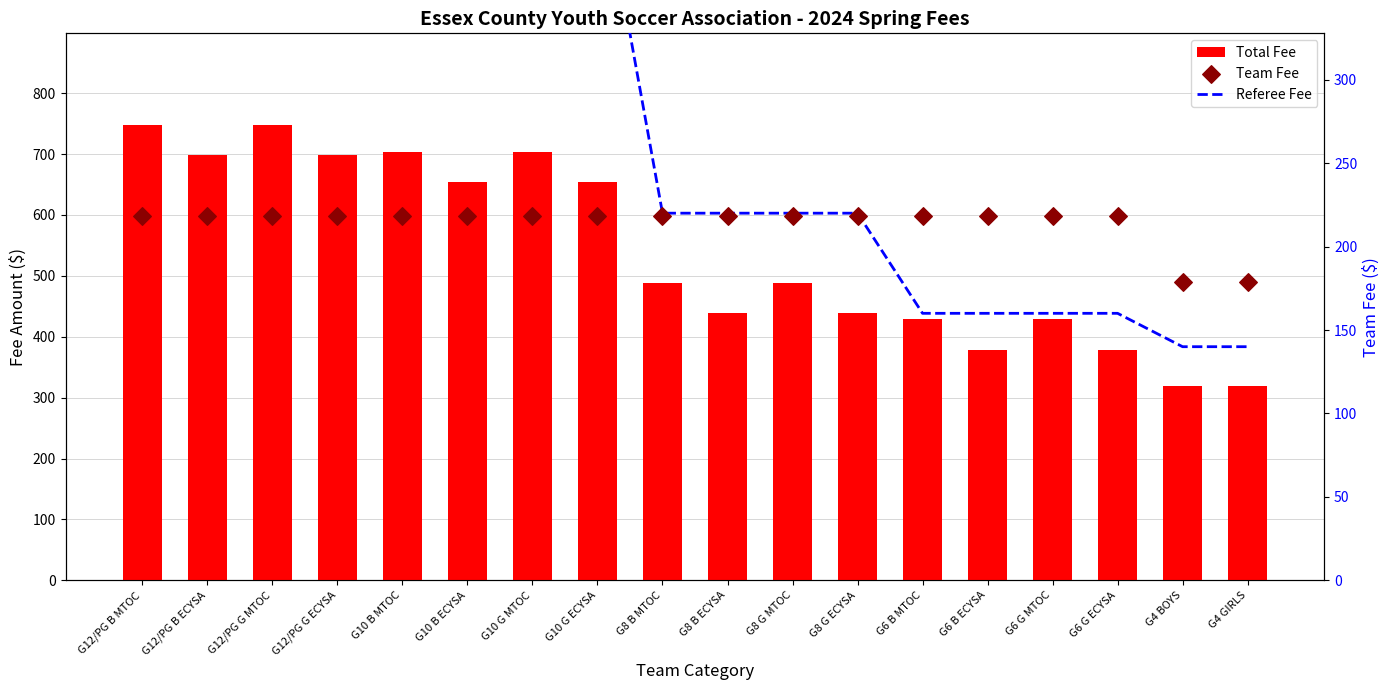

What is the total value across all series at G12/PG G MTOC?

1447.0